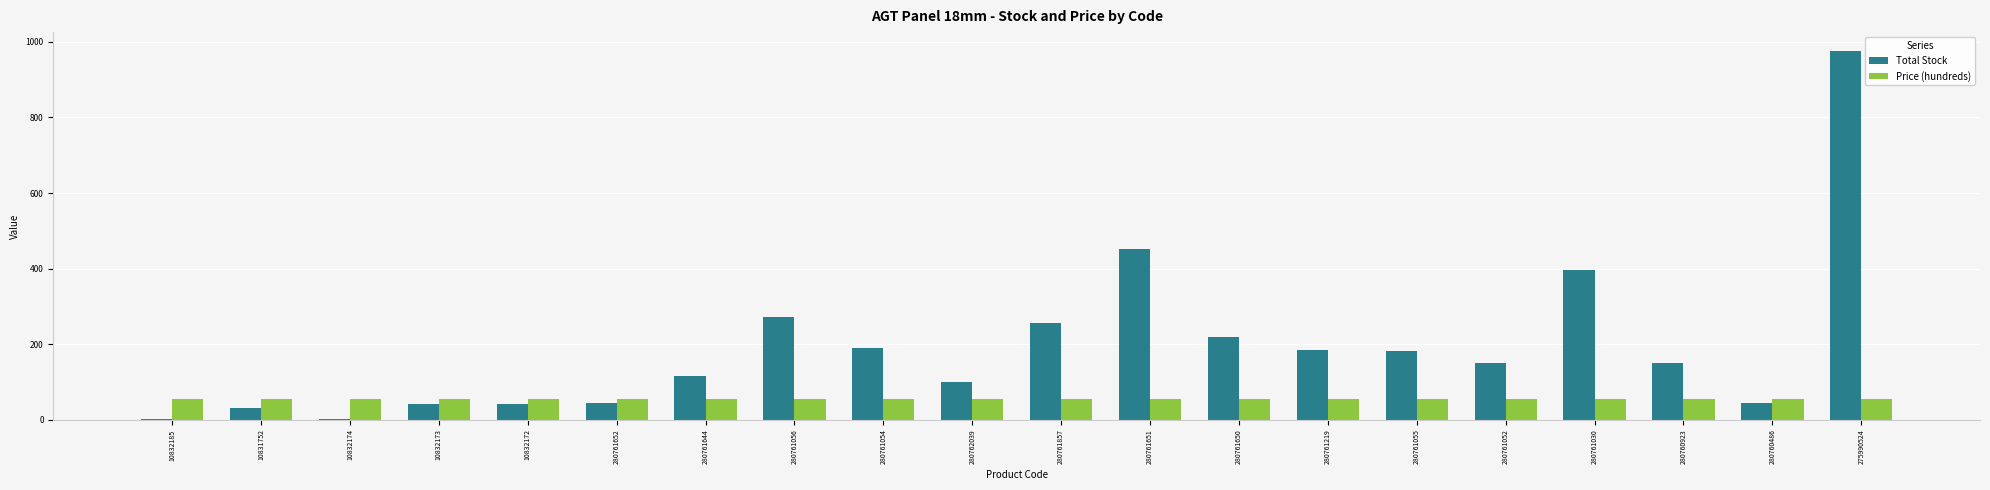

Which category has the highest value in the Total Stock series?

275990524